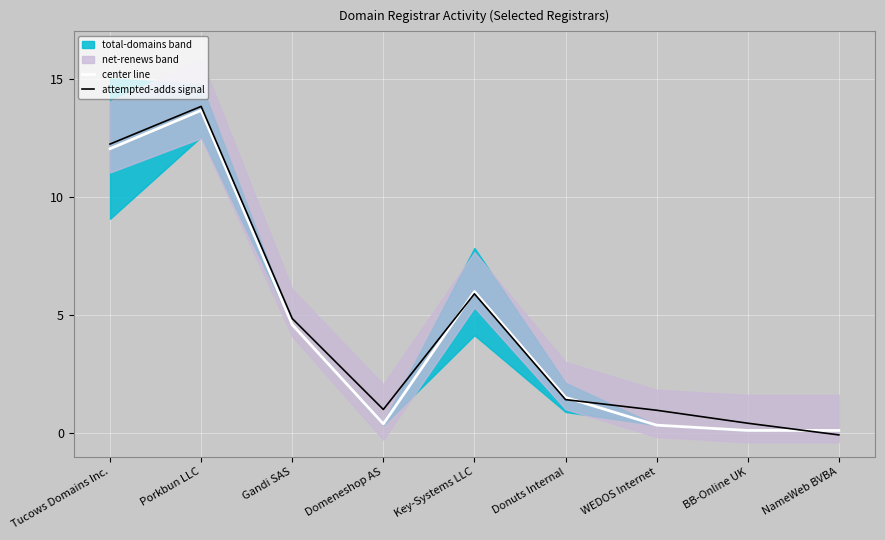

At which label does center line reach its minimum?

BB-Online UK